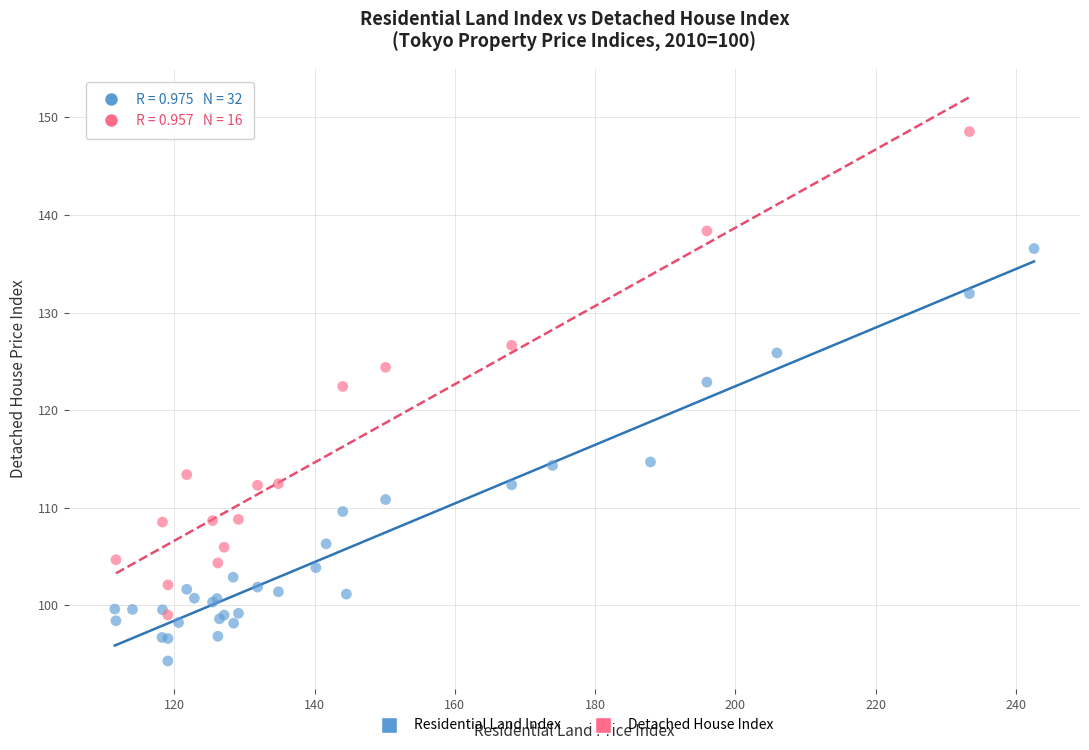

Which series reaches the maximum Y coordinate?

Detached House Index